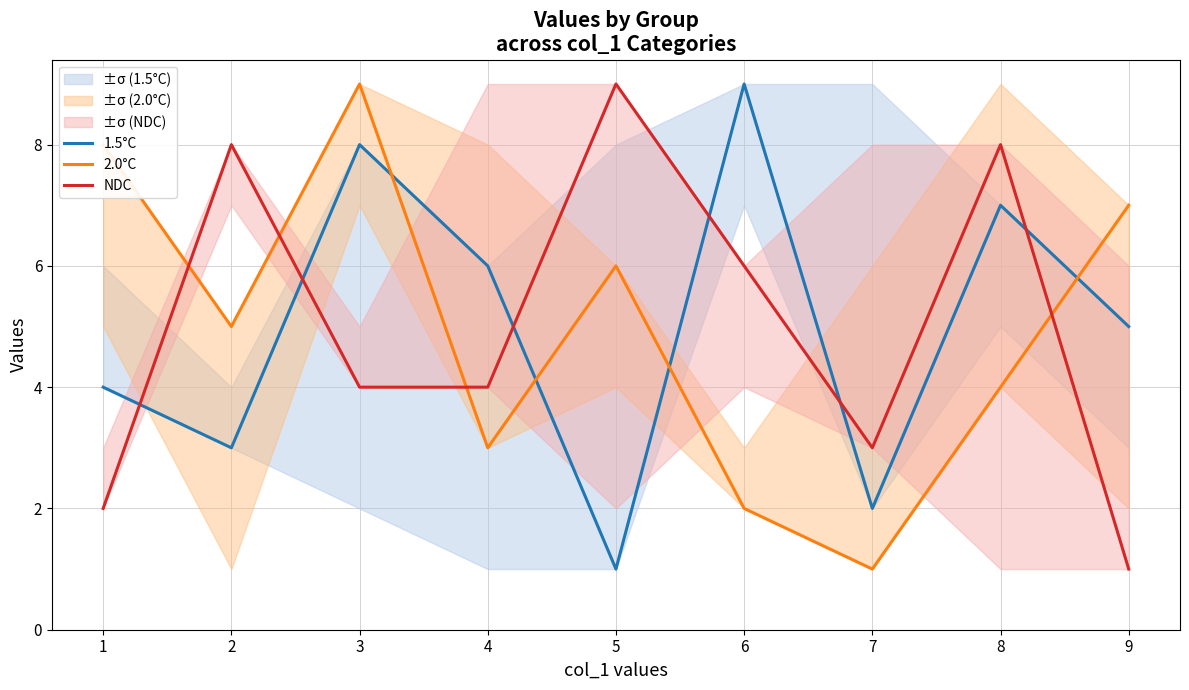

At which category does 1.5°C reach its first local valley?

2